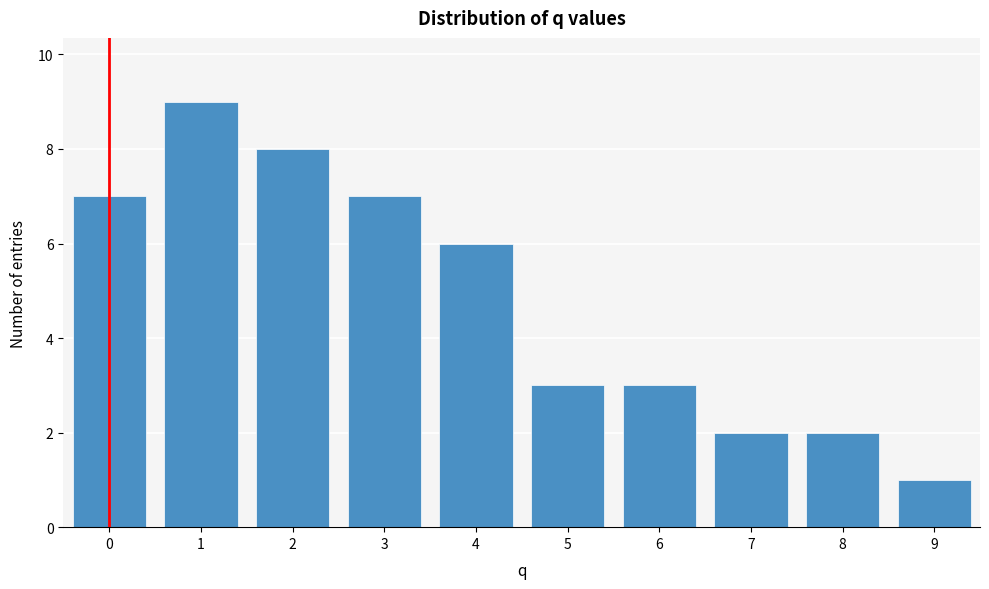

Reading right to left, what are all the values shown in this chart?

1	2	2	3	3	6	7	8	9	7